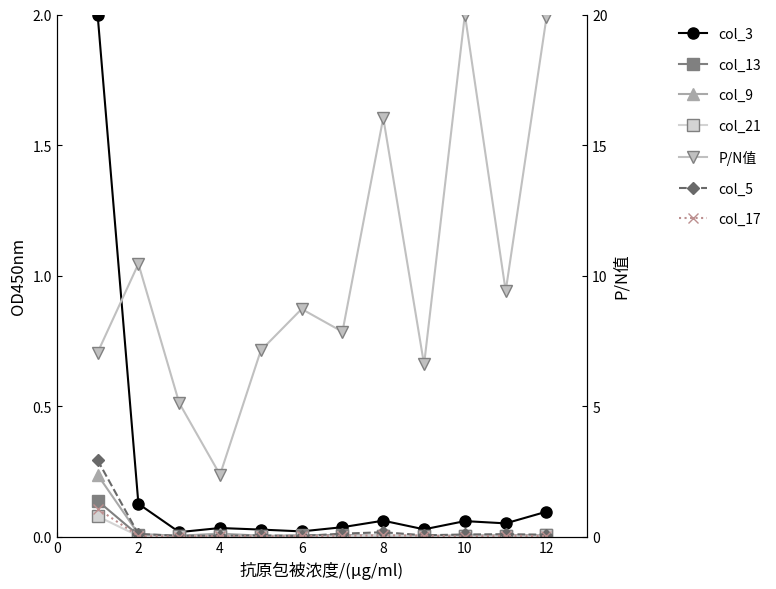

Is this an area chart (filled region under the line)?

No